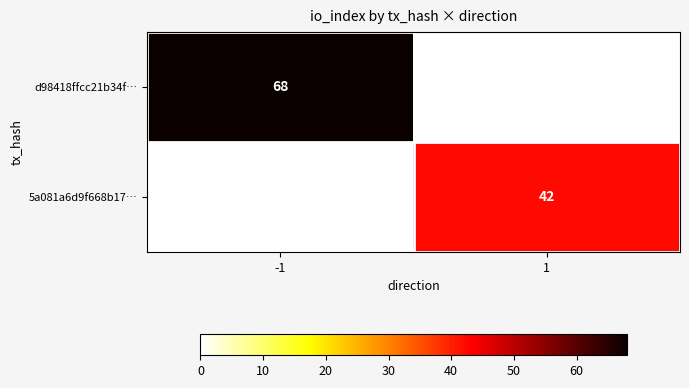

Is it true that d98418ffcc21b34f… equals 120.0 at -1?

False